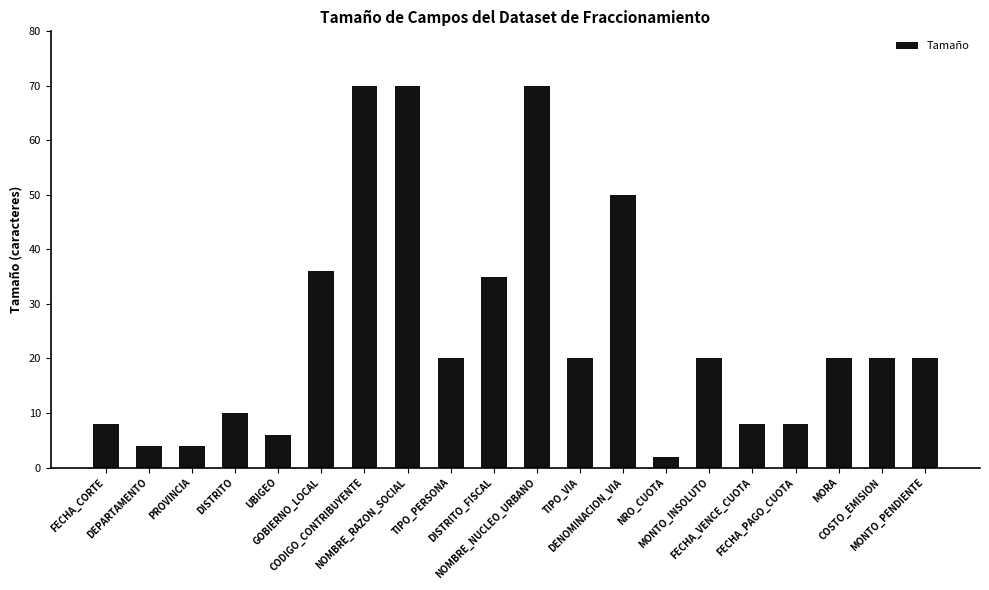

How many distinct data groups are displayed?

1